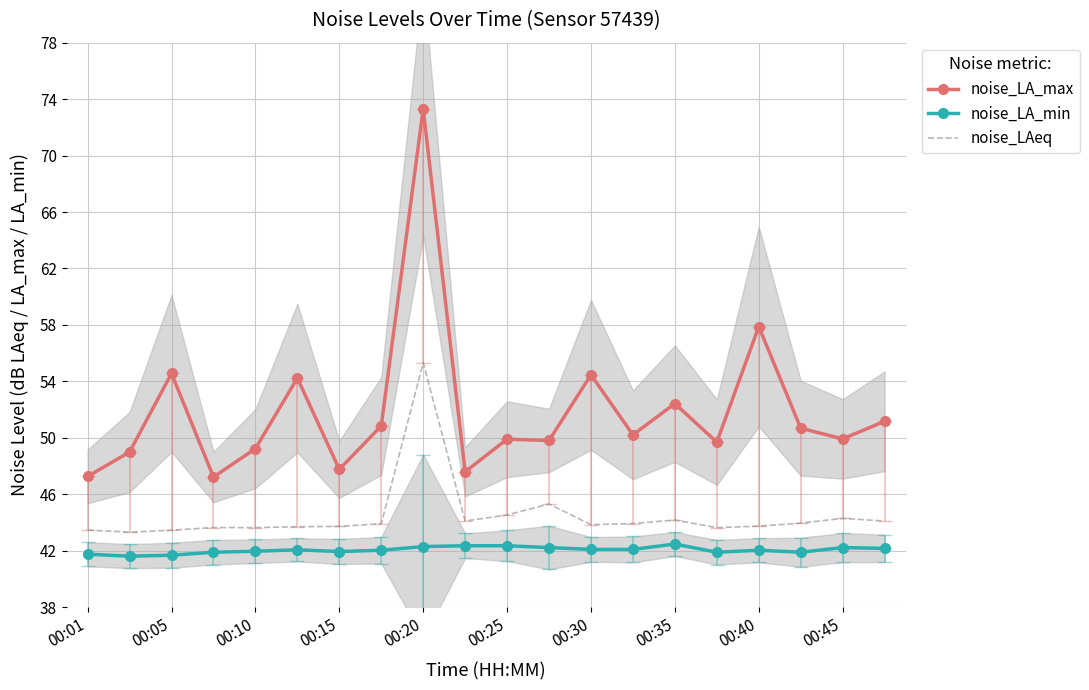

How many values in the noise_LA_min series are below 42?

8